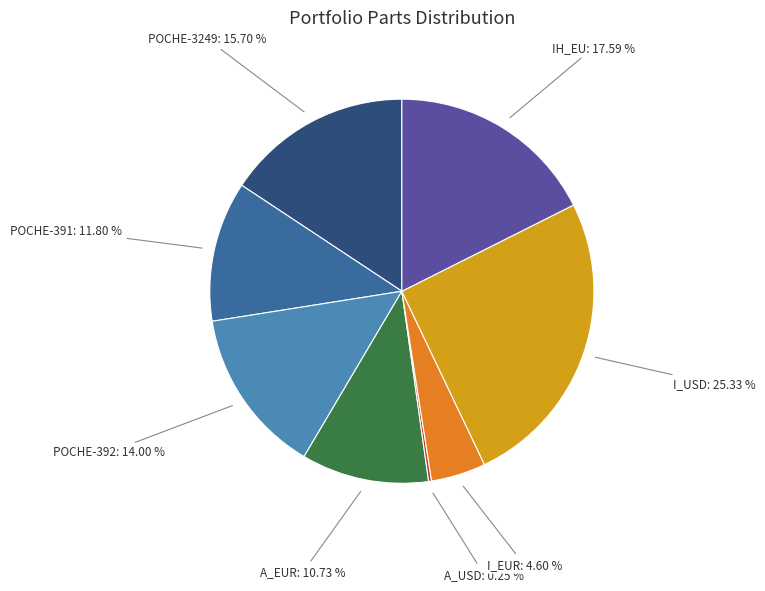

Which slice is the largest?

I_USD